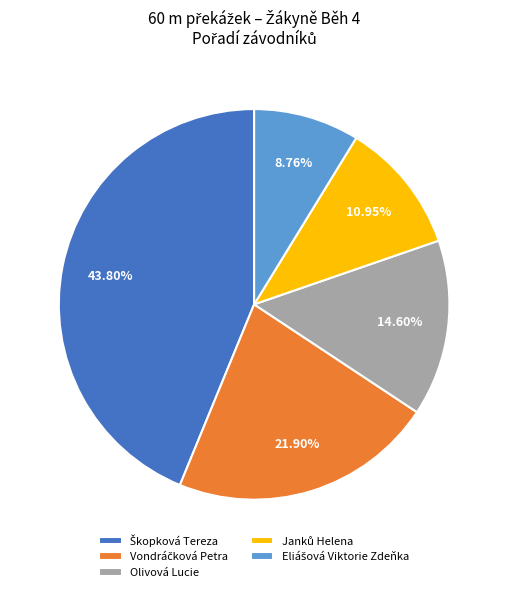

Does any single category account for the majority?

No